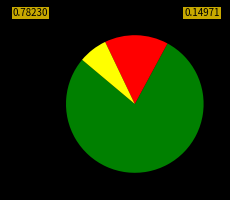

Does any single category account for the majority?

Yes